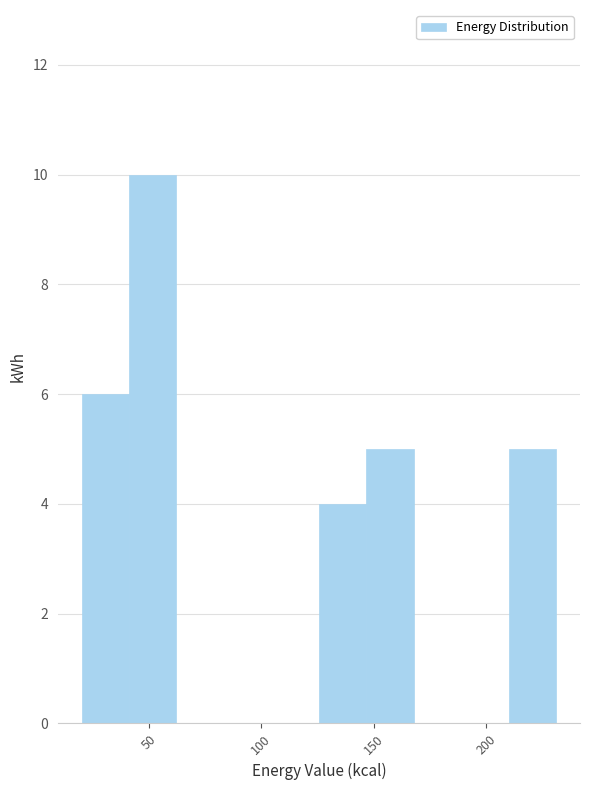

Reading left to right, list every bar in this chart as the range it spans on the x-axis followed by its height. Neither the bar edges nor the heights are printed on the chart, so give them approximately, as read against the axes.

20 to 40: 6
40 to 60: 10
60 to 85: 0
85 to 105: 0
105 to 125: 0
125 to 145: 4
145 to 170: 5
170 to 190: 0
190 to 210: 0
210 to 230: 5